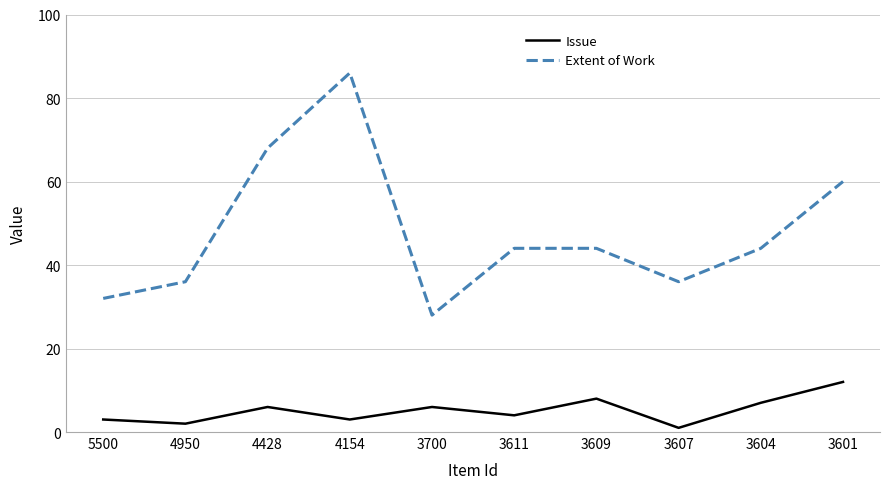

At which label does Extent of Work reach its peak?

4154